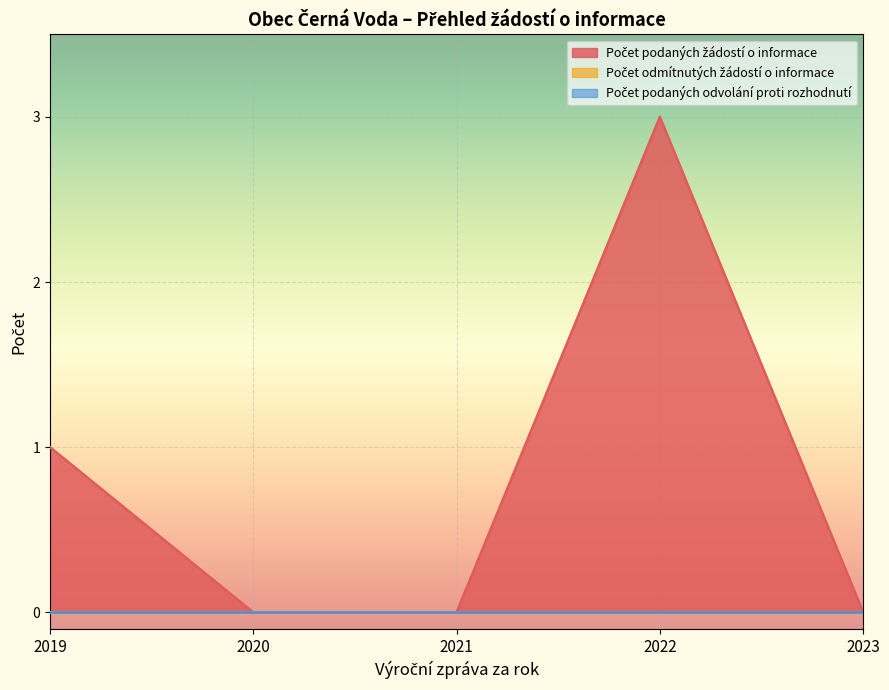

The Počet odmítnutých žádostí o informace series shows 0 at 2021. True or false?

True